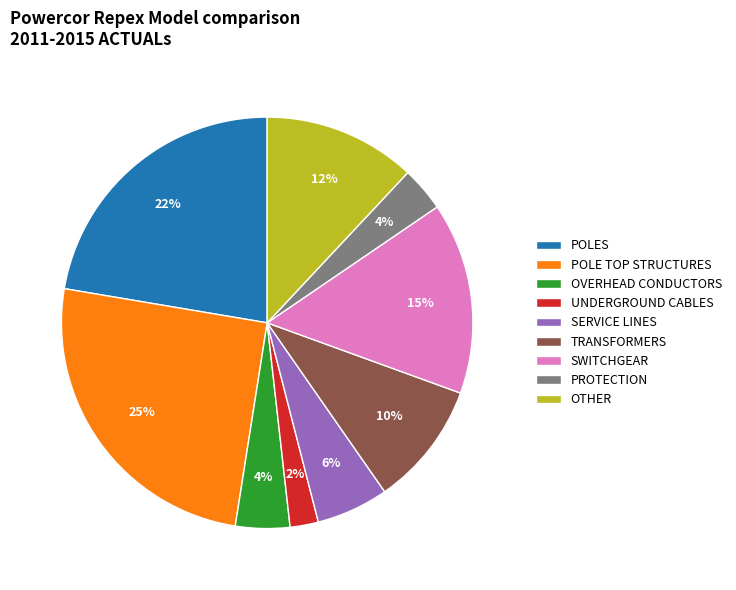

True or false: OVERHEAD CONDUCTORS accounts for 4% of the total.

True